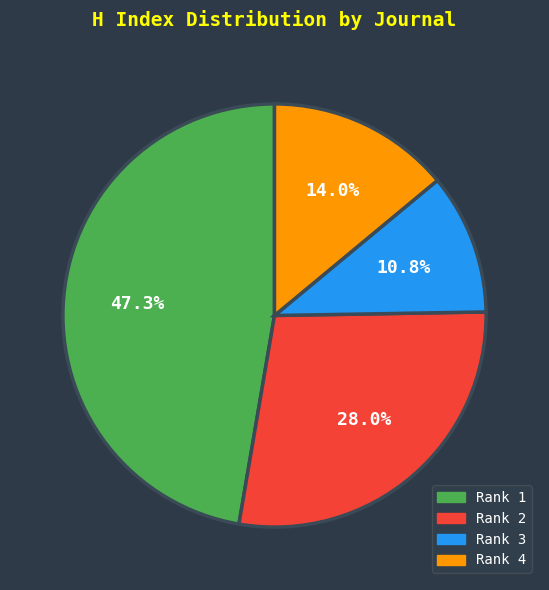

Is there any slice that represents more than half of the pie?

No